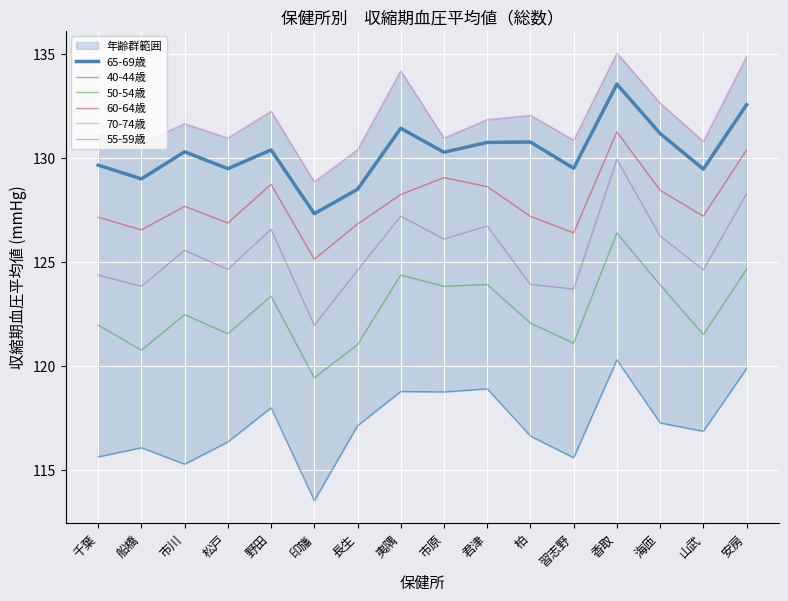

What is the sum of the 55-59歳 values at 習志野 and 海匝?

249.9